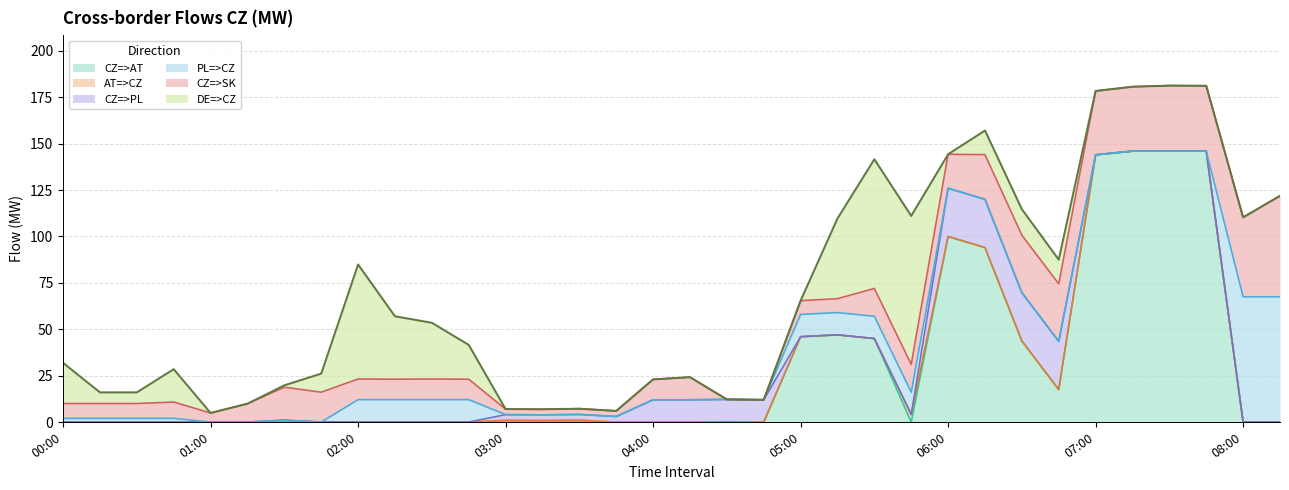

True or false: CZ=>SK has a value of 11.1 at 02:00.

True